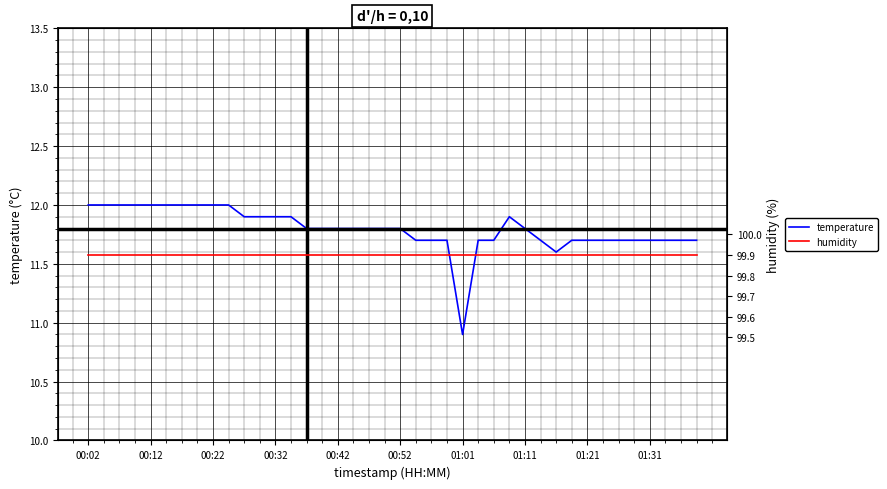

What are all the series names shown in the legend?

temperature, humidity